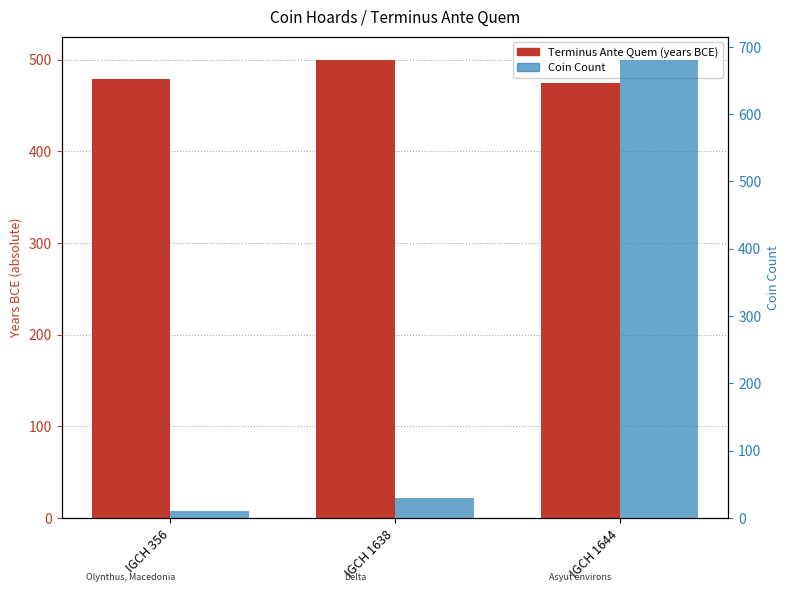

Where is Coin Count nearest to the value 346?

IGCH 1638